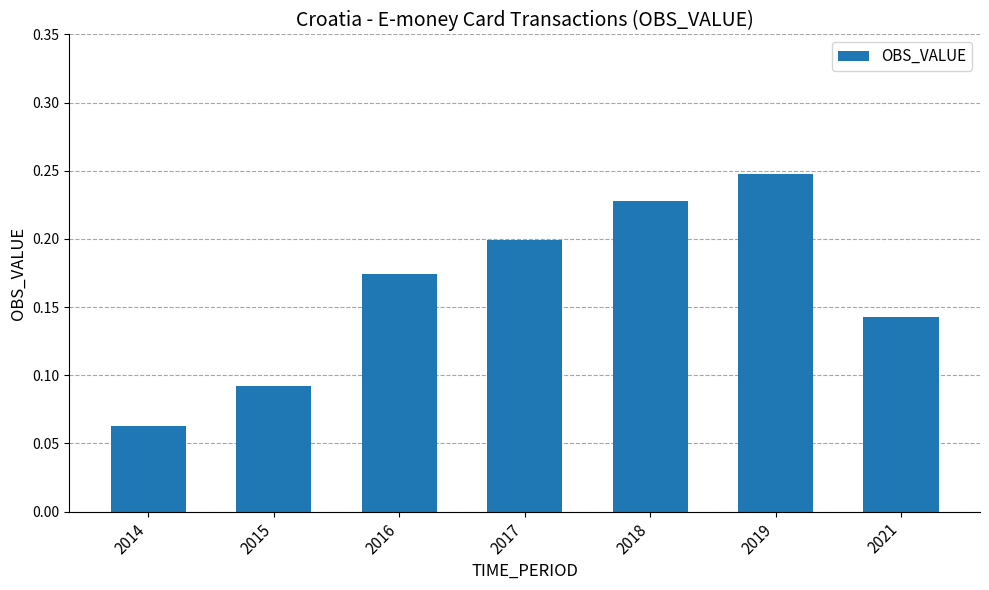

Which label corresponds to the largest value in the chart?

2019